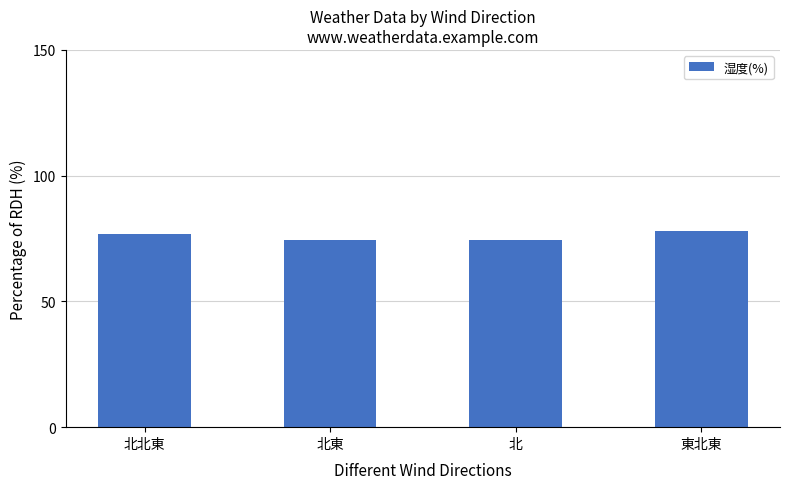

What is the sum of the values at 北東 and 東北東?

152.6